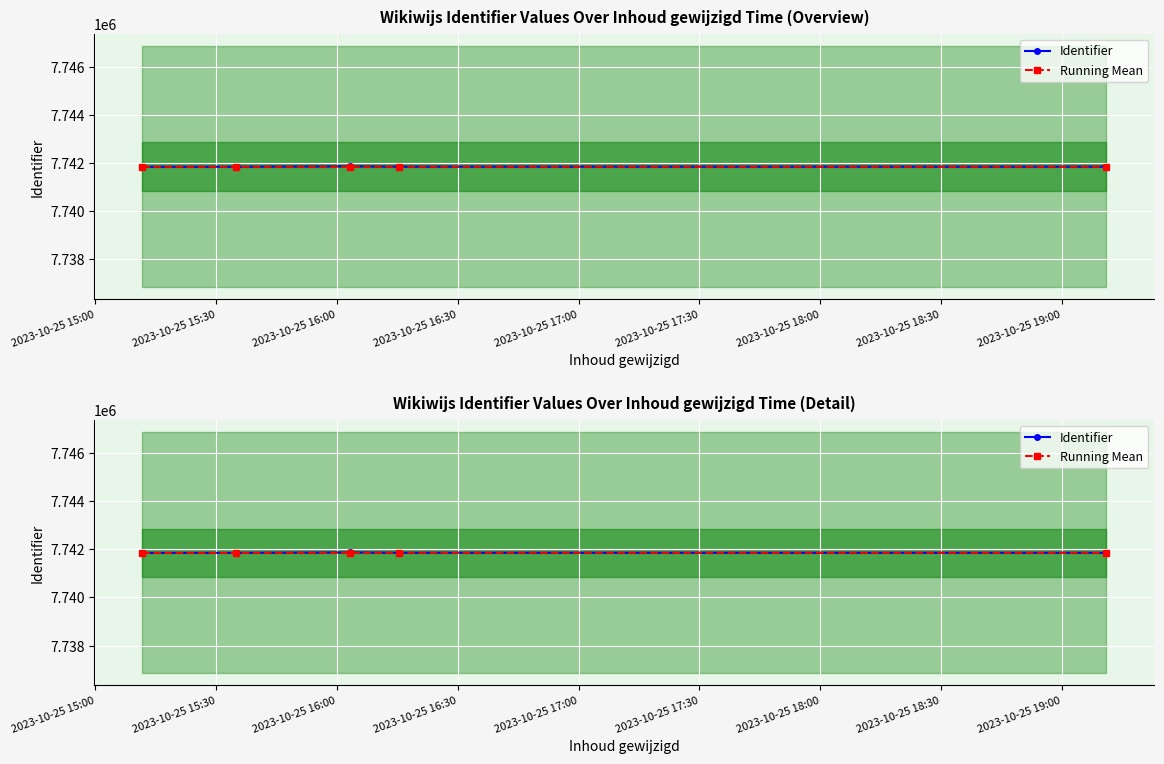

Where does the Running Mean series first go above 7741853?

2023-10-25 16:00